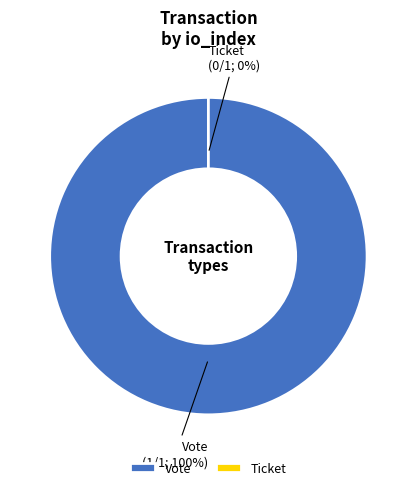

What percentage is the Vote slice, to the nearest percent?

100%